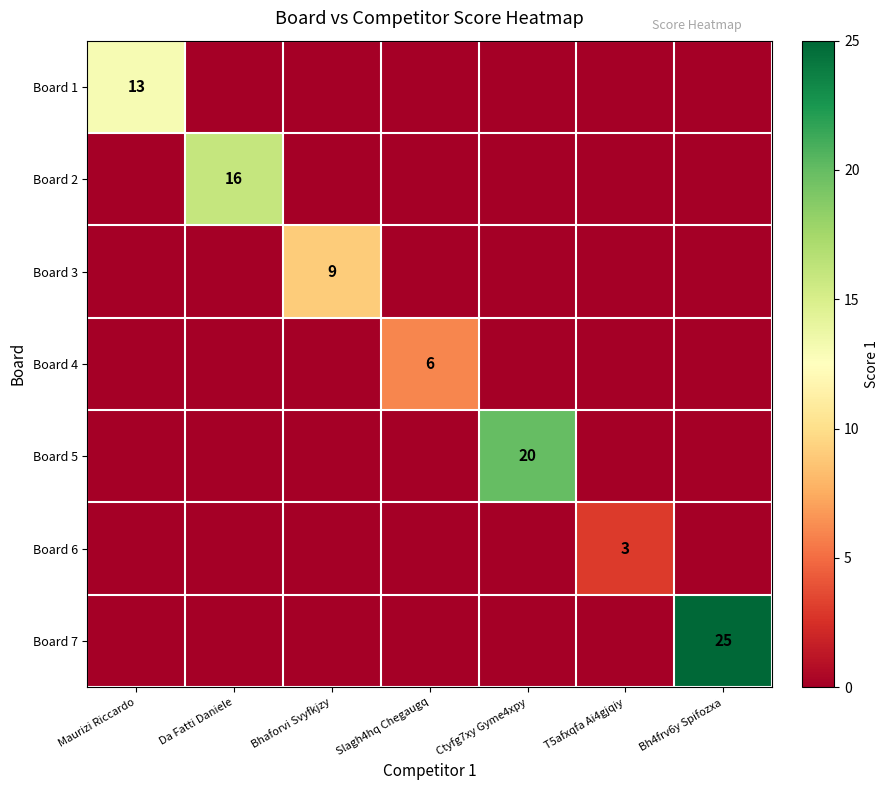

At which category is the sum across all series the highest?

Bh4frv6y Spifozxa